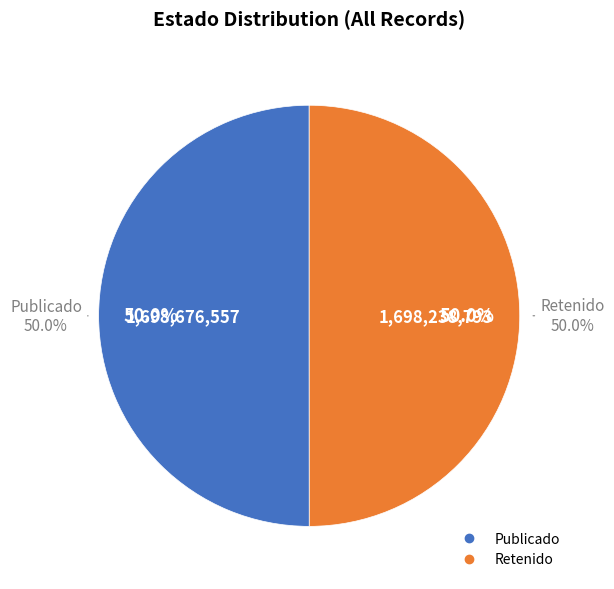

What is the change in value from PUB to RET?

-437764